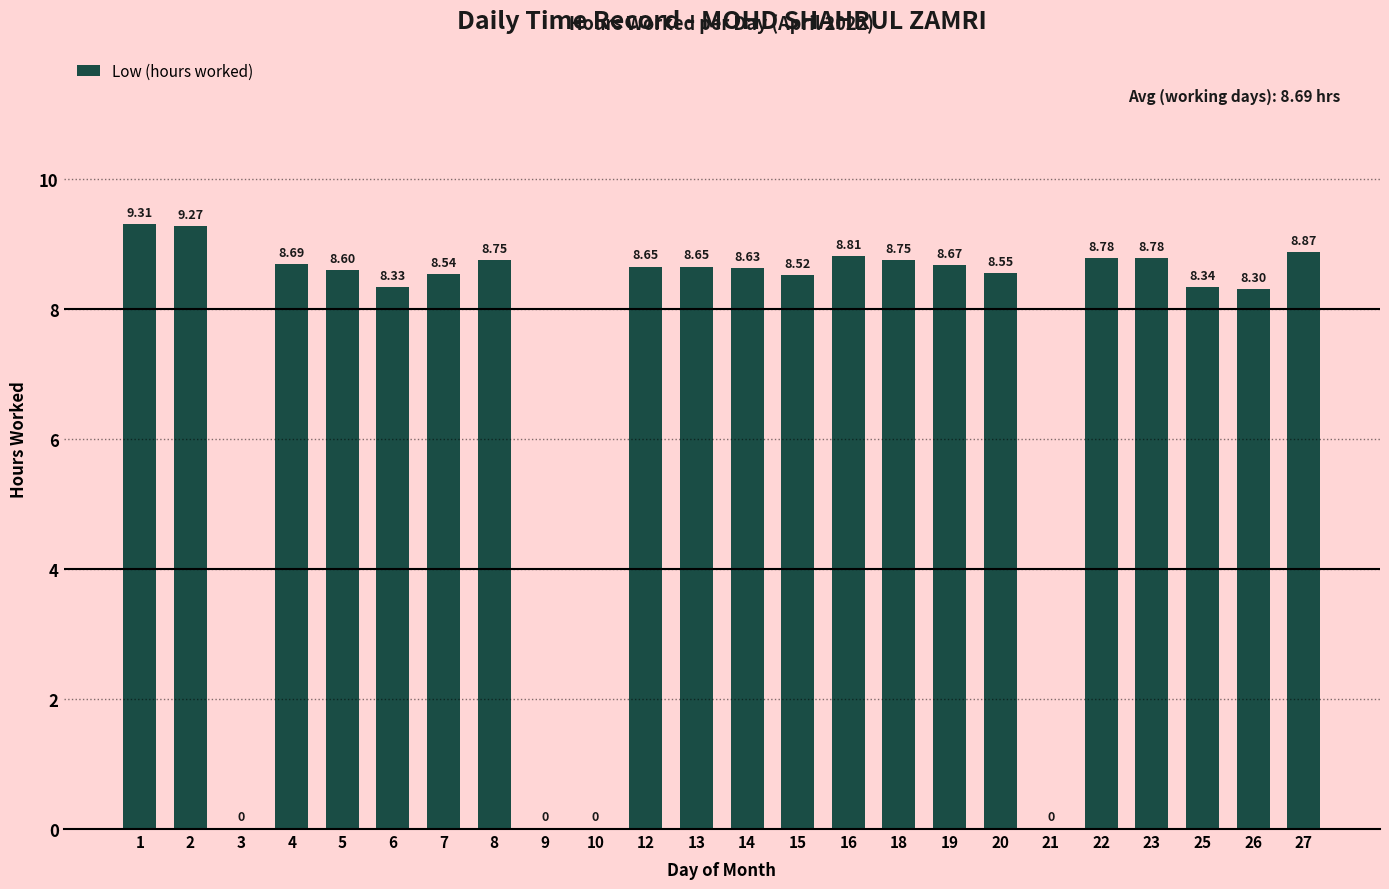

What is the sum of the values at 3 and 25?

8.3